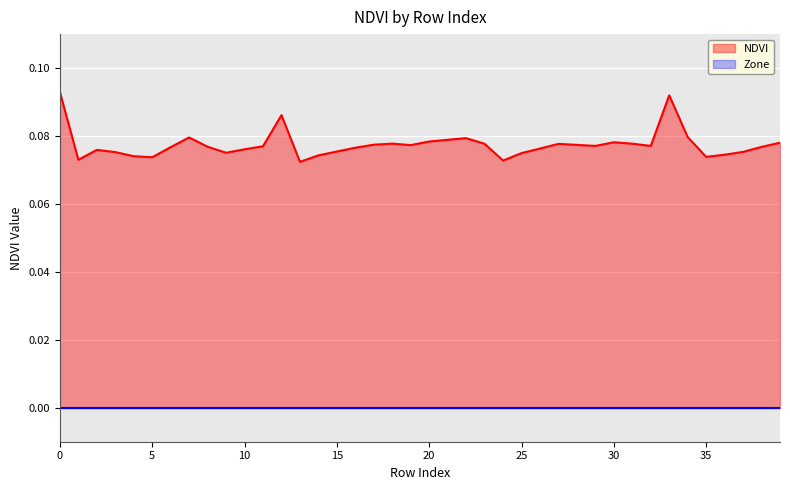

True or false: there are more than 2 points higher than both neighbors.

True